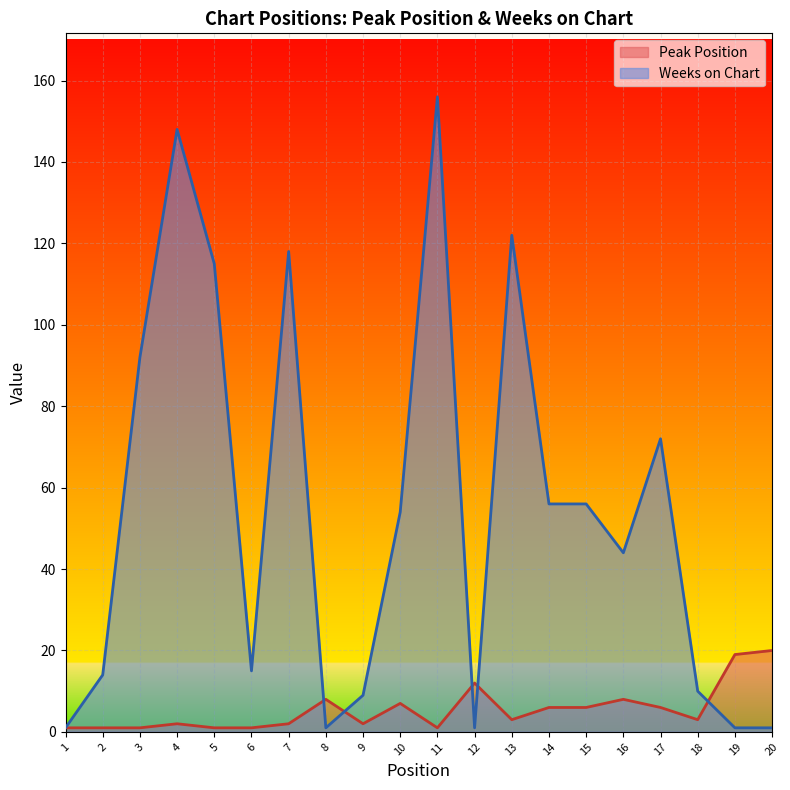

True or false: Weeks on Chart has more than 0 interior local peaks.

True